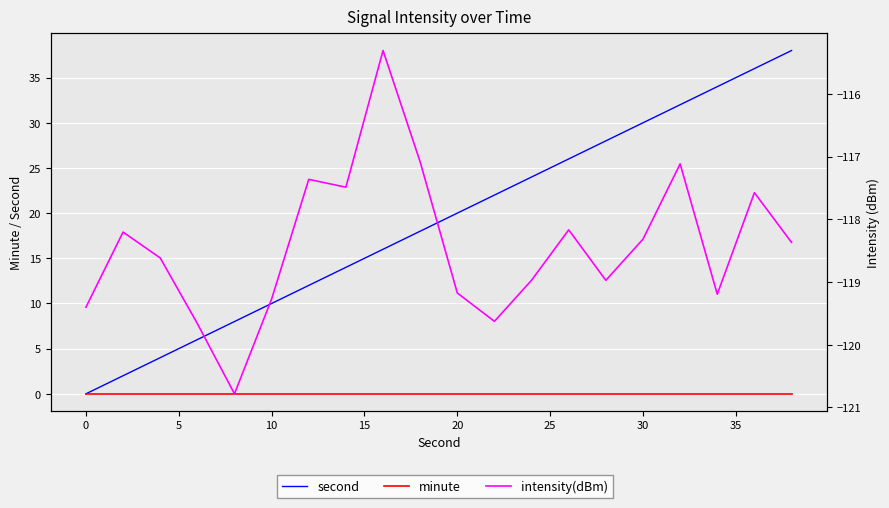

What is the average value of the second series?

19.0